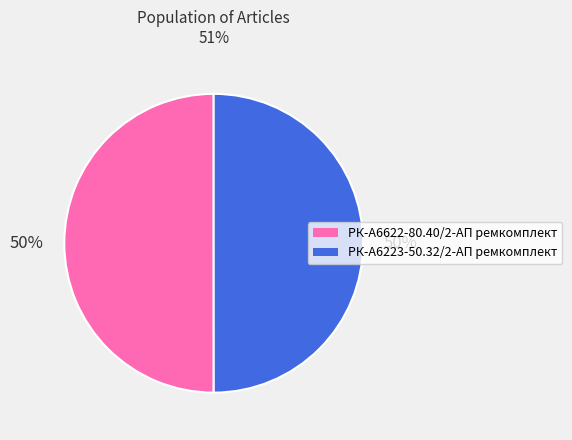

Is the sum of РК-А6223-50.32/2-АП ремкомплект and РК-А6622-80.40/2-АП ремкомплект greater than half?

Yes